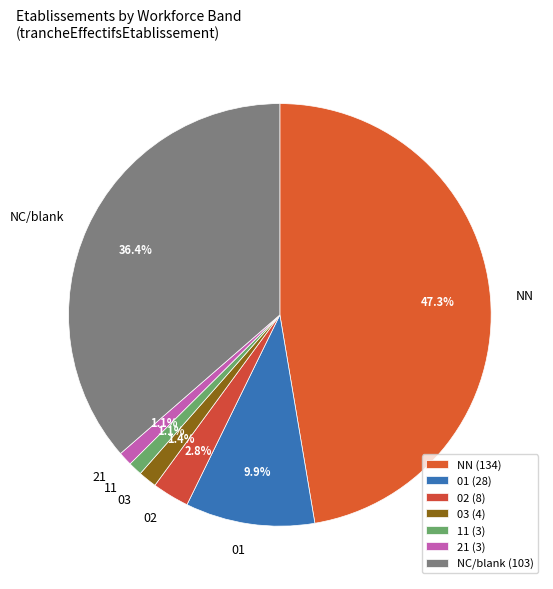

To the nearest percent, what portion does NN represent?

47%